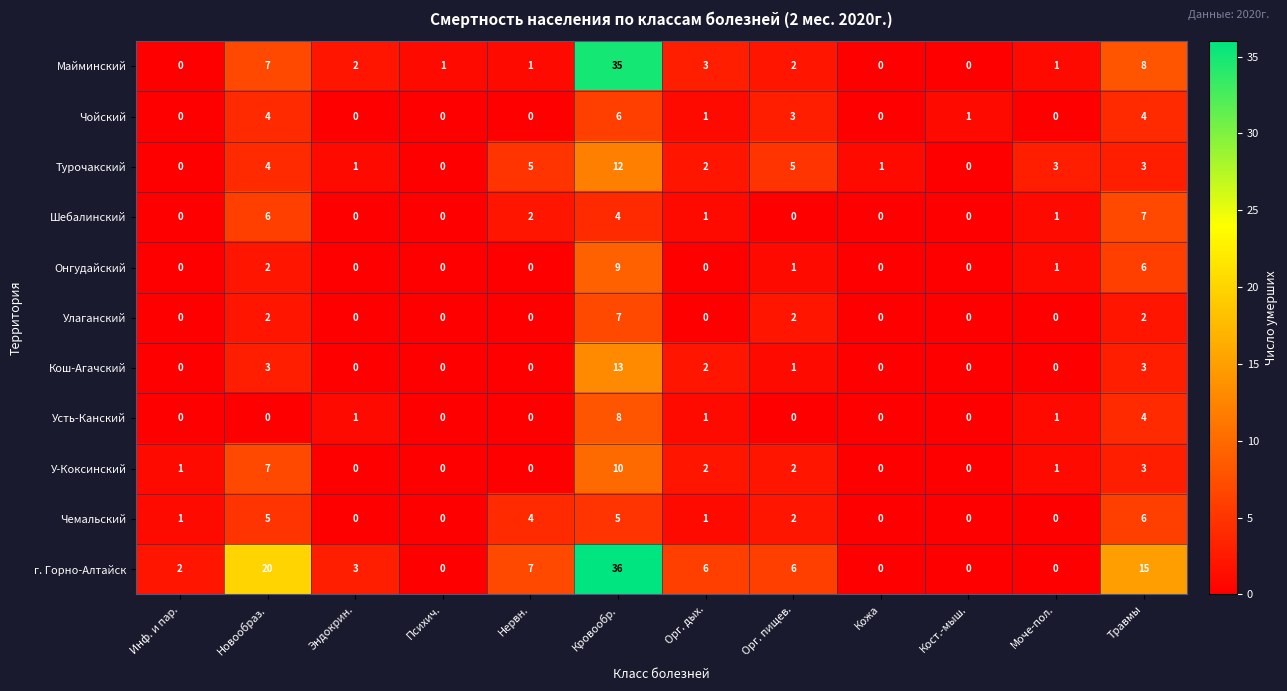

Which series changed the most between Орг. дых. and Травмы?

г. Горно-Алтайск